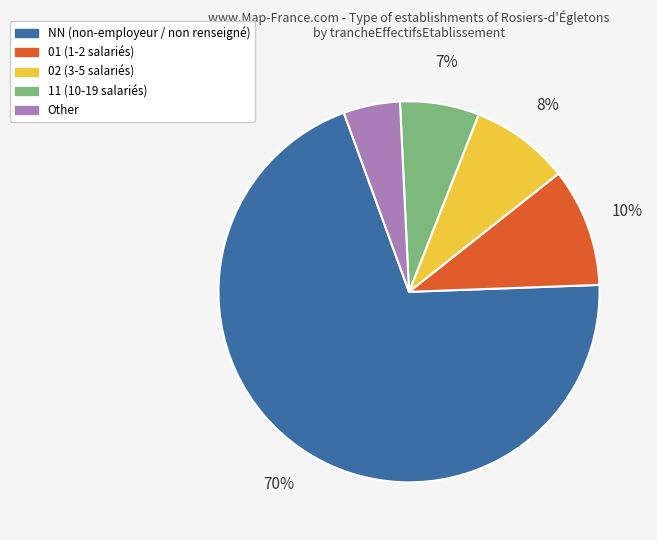

Is the sum of NN and 01 greater than half?

Yes